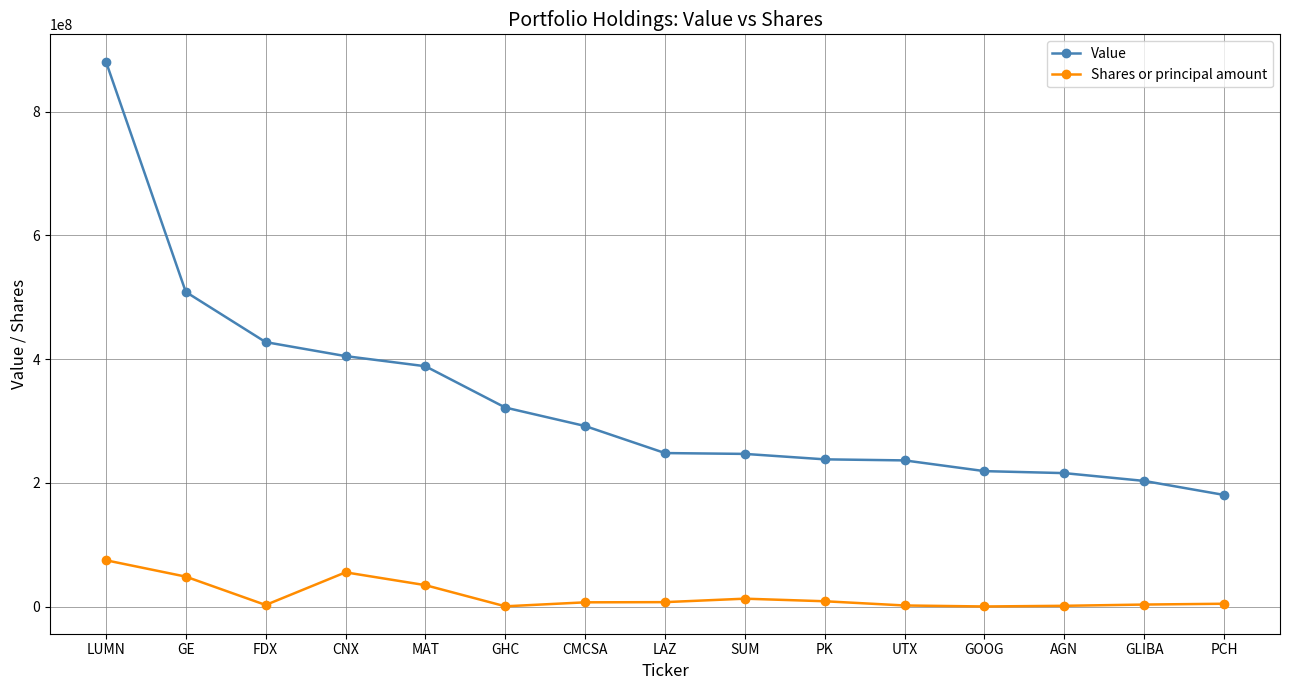

The value of Value at CNX is 678565316. True or false?

False